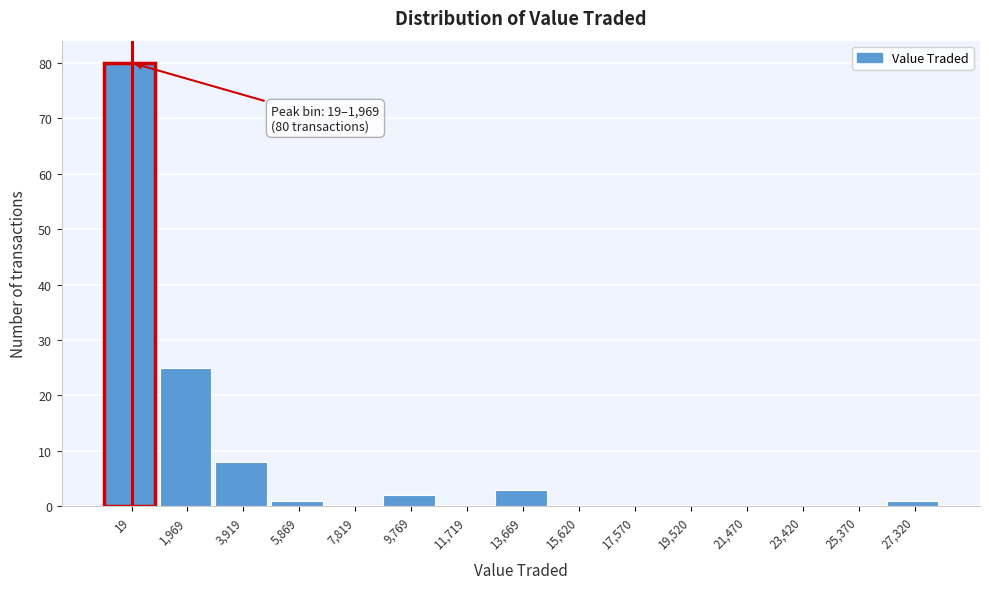

Reading left to right, what are all the values shown in this chart?

19=80	1,969=25	3,919=8	5,869=1	7,819=0	9,769=2	11,719=0	13,669=3	15,620=0	17,570=0	19,520=0	21,470=0	23,420=0	25,370=0	27,320=1